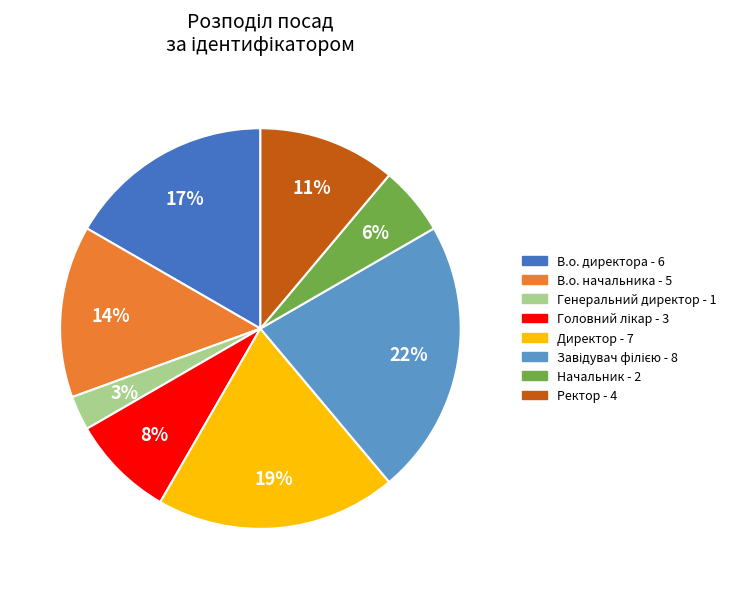

What percentage is the Генеральний директор slice, to the nearest percent?

3%